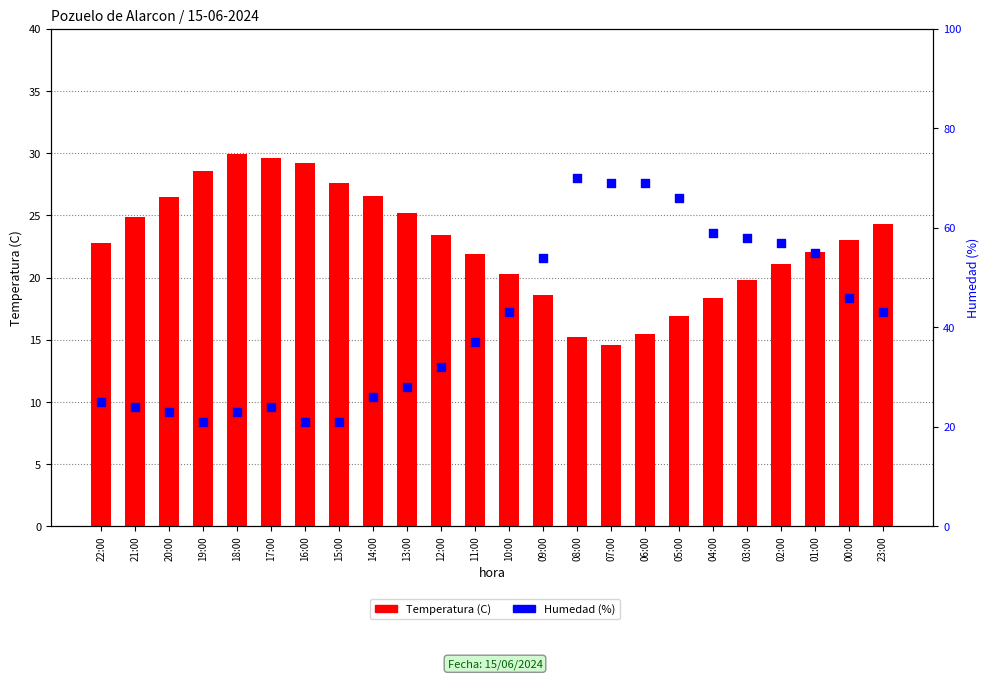

At which category is the sum across all series the highest?

08:00